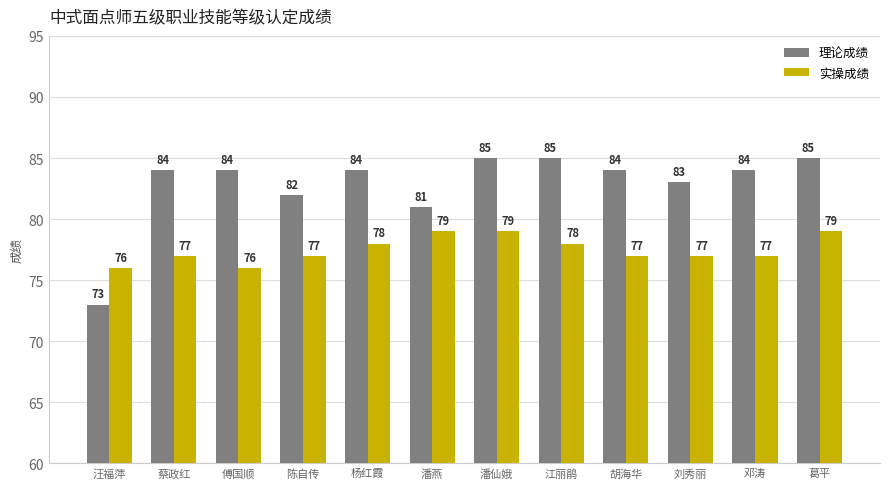

What is the spread (max minus min) of values at 陈自传?

5